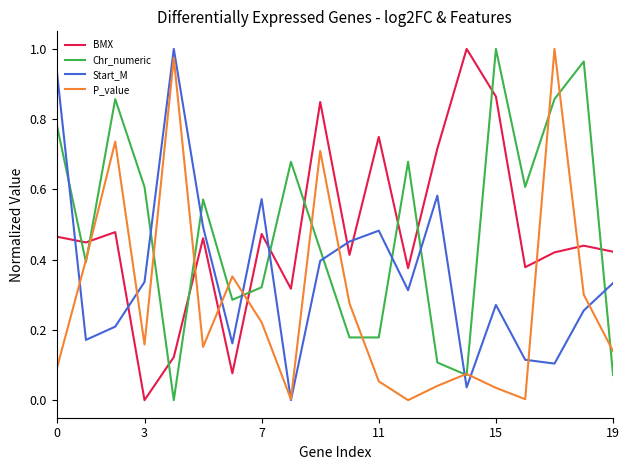

How many times do BMX and P_value cross each other?

6